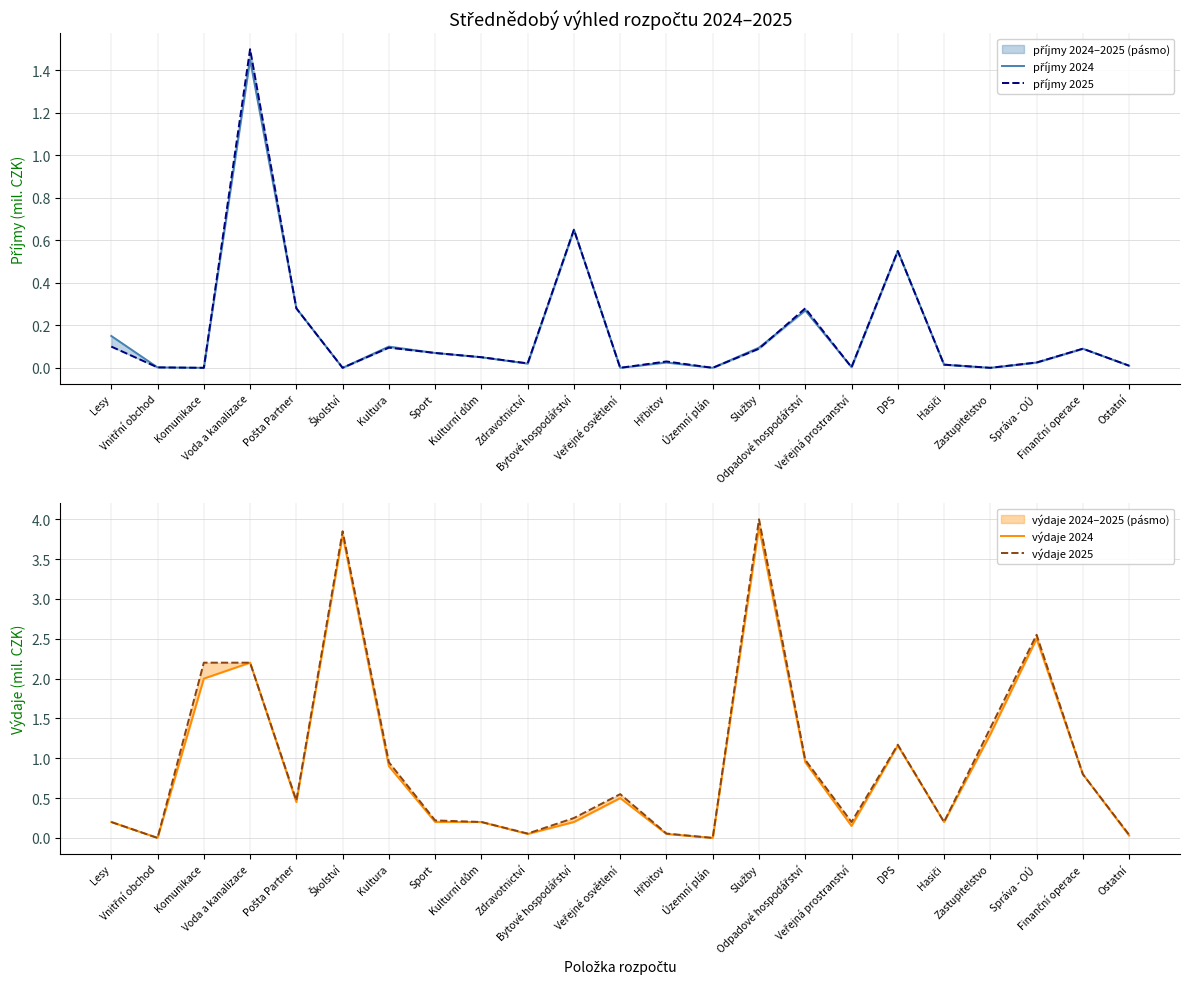

Reading left to right, list all the values displayed in this chart.

příjmy 2024: Lesy=0.1	Vnitřní obchod=0.0	Komunikace=0.0	Voda a kanalizace=1.4	Pošta Partner=0.3	Školství=0.0	Kultura=0.1	Sport=0.1	Kulturní dům=0.1	Zdravotnictví=0.0	Bytové hospodářství=0.7	Veřejné osvětlení=0.0	Hřbitov=0.0	Územní plán=0.0	Služby=0.1	Odpadové hospodářství=0.3	Veřejná prostranství=0.0	DPS=0.6	Hasiči=0.0	Zastupitelstvo=0.0	Správa - OÚ=0.0	Finanční operace=0.1	Ostatní=0.0
příjmy 2025: Lesy=0.1	Vnitřní obchod=0.0	Komunikace=0.0	Voda a kanalizace=1.5	Pošta Partner=0.3	Školství=0.0	Kultura=0.1	Sport=0.1	Kulturní dům=0.1	Zdravotnictví=0.0	Bytové hospodářství=0.7	Veřejné osvětlení=0.0	Hřbitov=0.0	Územní plán=0.0	Služby=0.1	Odpadové hospodářství=0.3	Veřejná prostranství=0.0	DPS=0.6	Hasiči=0.0	Zastupitelstvo=0.0	Správa - OÚ=0.0	Finanční operace=0.1	Ostatní=0.0
výdaje 2024: Lesy=0.2	Vnitřní obchod=0.0	Komunikace=2.0	Voda a kanalizace=2.2	Pošta Partner=0.5	Školství=3.8	Kultura=0.9	Sport=0.2	Kulturní dům=0.2	Zdravotnictví=0.1	Bytové hospodářství=0.2	Veřejné osvětlení=0.5	Hřbitov=0.1	Územní plán=0.0	Služby=3.9	Odpadové hospodářství=0.9	Veřejná prostranství=0.1	DPS=1.2	Hasiči=0.2	Zastupitelstvo=1.3	Správa - OÚ=2.5	Finanční operace=0.8	Ostatní=0.0
výdaje 2025: Lesy=0.2	Vnitřní obchod=0.0	Komunikace=2.2	Voda a kanalizace=2.2	Pošta Partner=0.5	Školství=3.9	Kultura=0.9	Sport=0.2	Kulturní dům=0.2	Zdravotnictví=0.1	Bytové hospodářství=0.2	Veřejné osvětlení=0.6	Hřbitov=0.1	Územní plán=0.0	Služby=4.0	Odpadové hospodářství=1.0	Veřejná prostranství=0.2	DPS=1.2	Hasiči=0.2	Zastupitelstvo=1.4	Správa - OÚ=2.5	Finanční operace=0.8	Ostatní=0.0